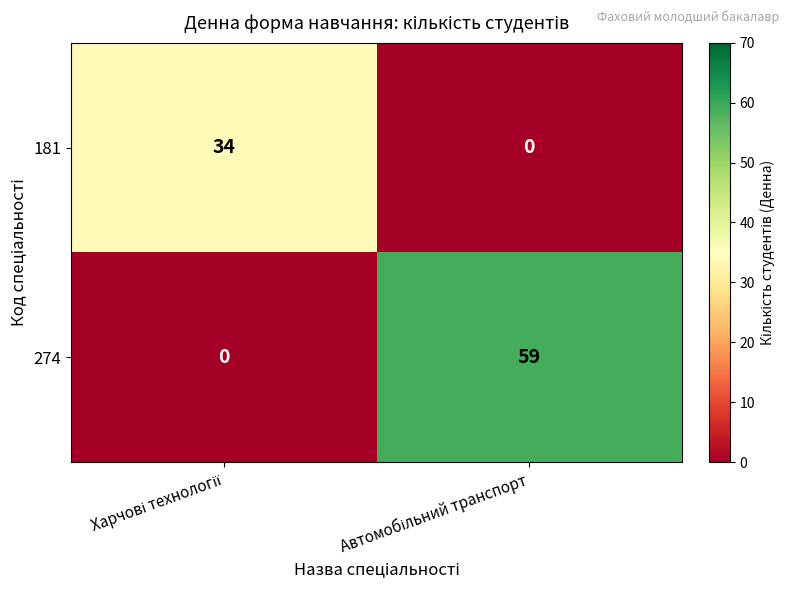

At how many categories does at least one series exceed 36?

1